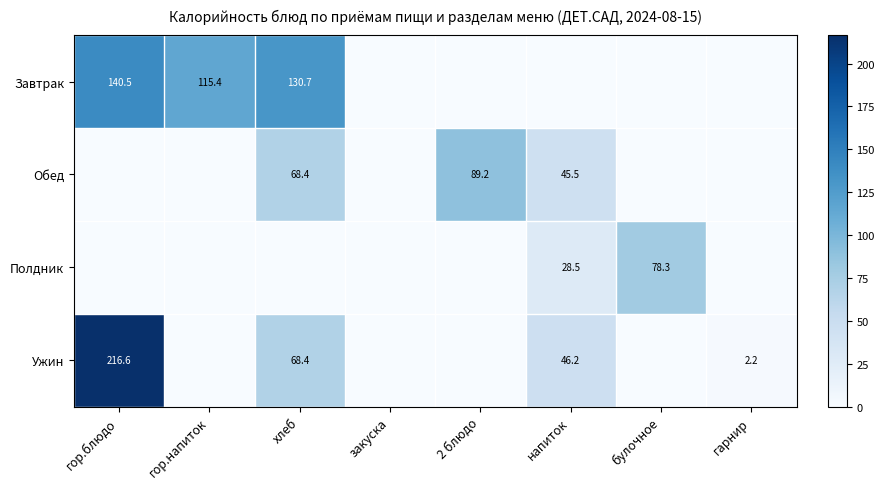

The value of Полдник at булочное is 24.5. True or false?

False